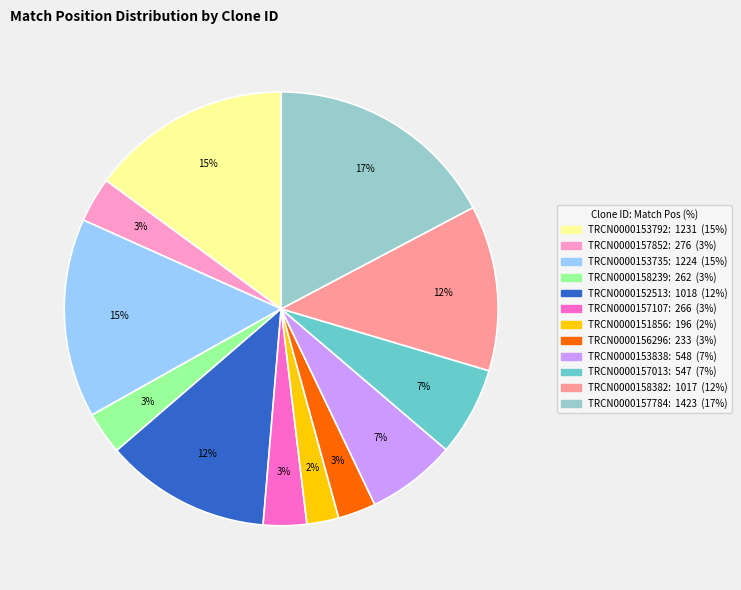

True or false: TRCN0000151856 accounts for 2% of the total.

True